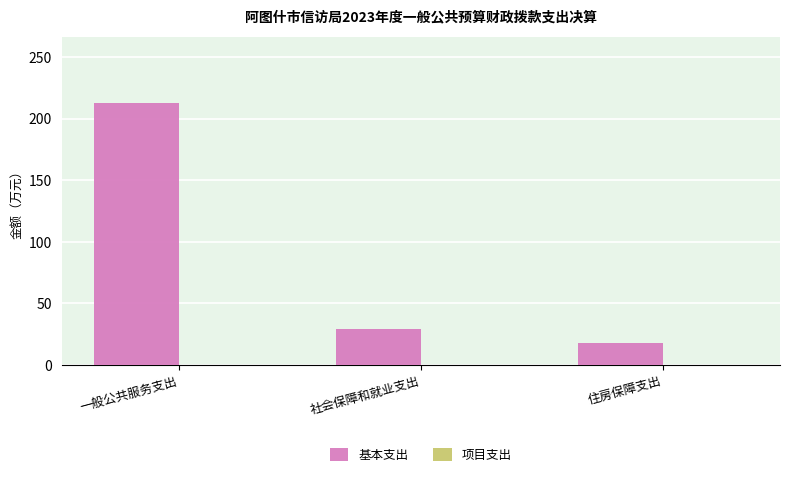

Rank the categories by value from highest to lowest.

一般公共服务支出, 社会保障和就业支出, 住房保障支出